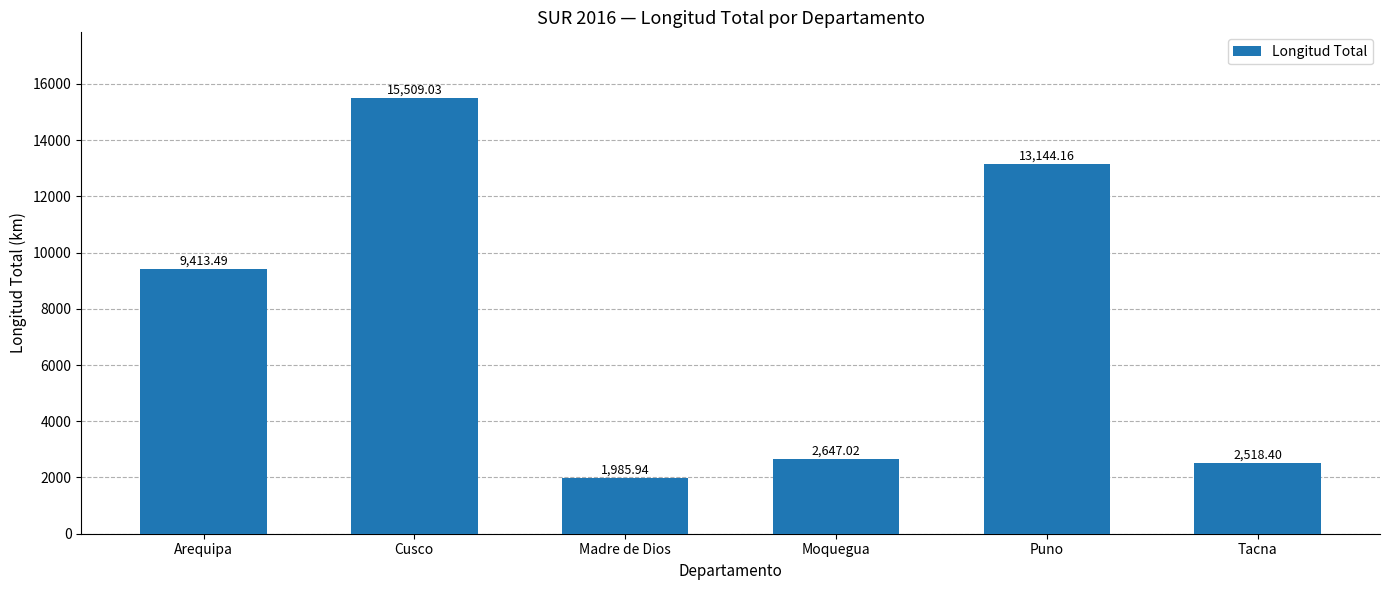

Does the chart contain any negative values?

No